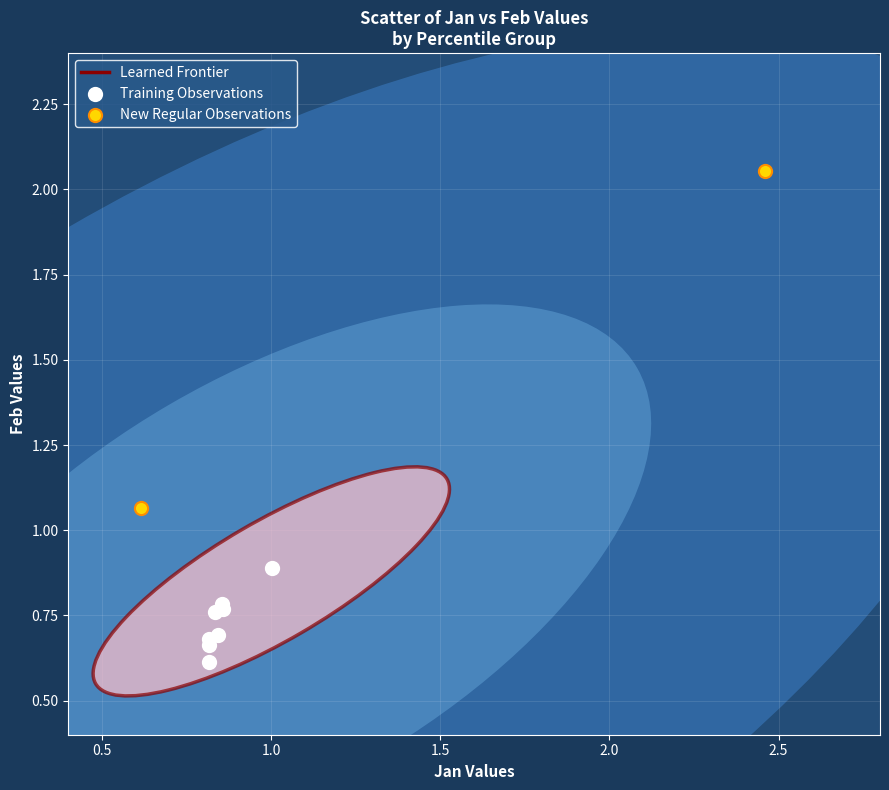

Which series has the largest Y range (max minus min)?

New Regular Observations